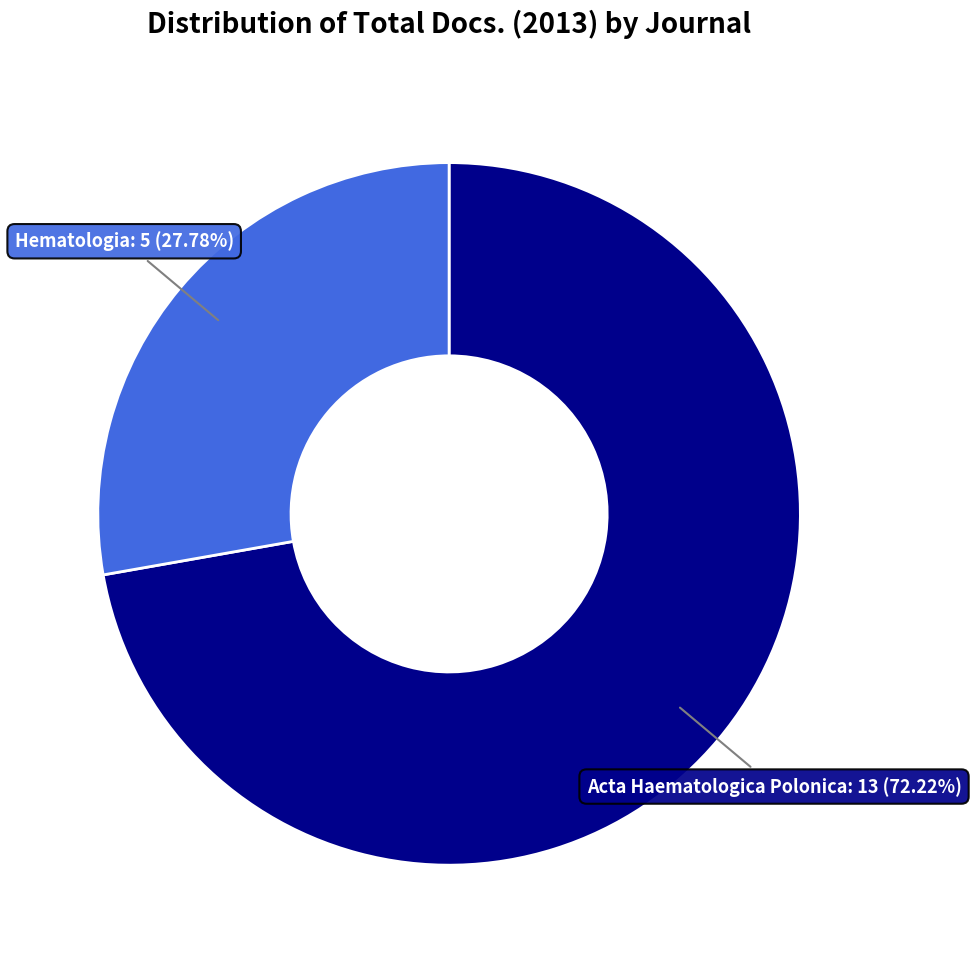

Is there a majority slice in this chart?

Yes